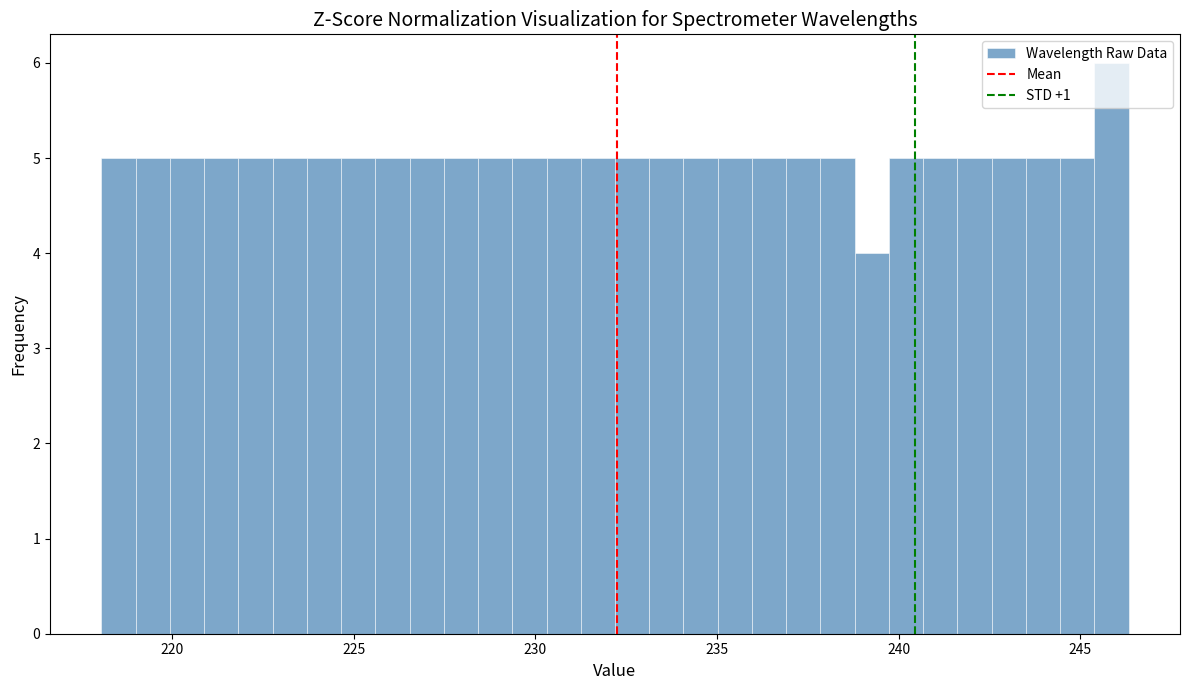

Around what value on the x-axis is the tallest bar? Give the approximate position of its centre, as read against the axis.

246.0